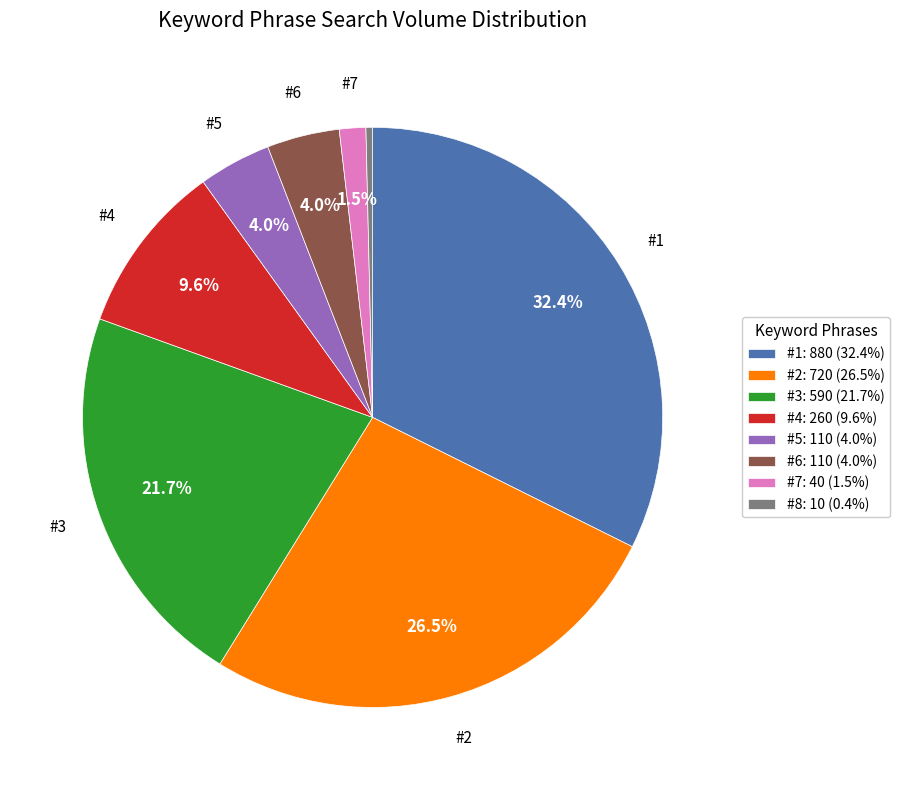

Is there a majority slice in this chart?

No